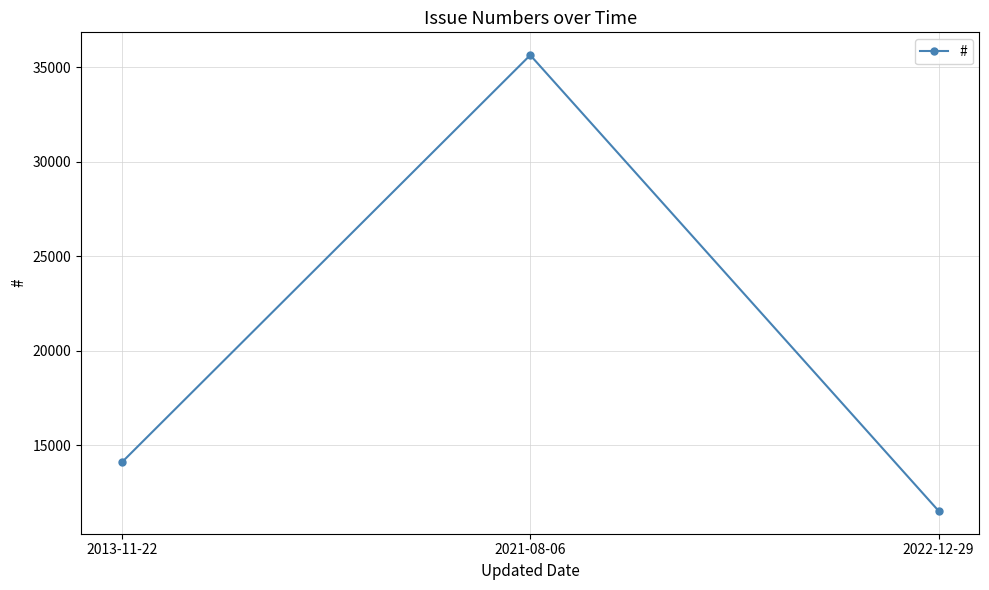

Count the number of categories in the chart.

3